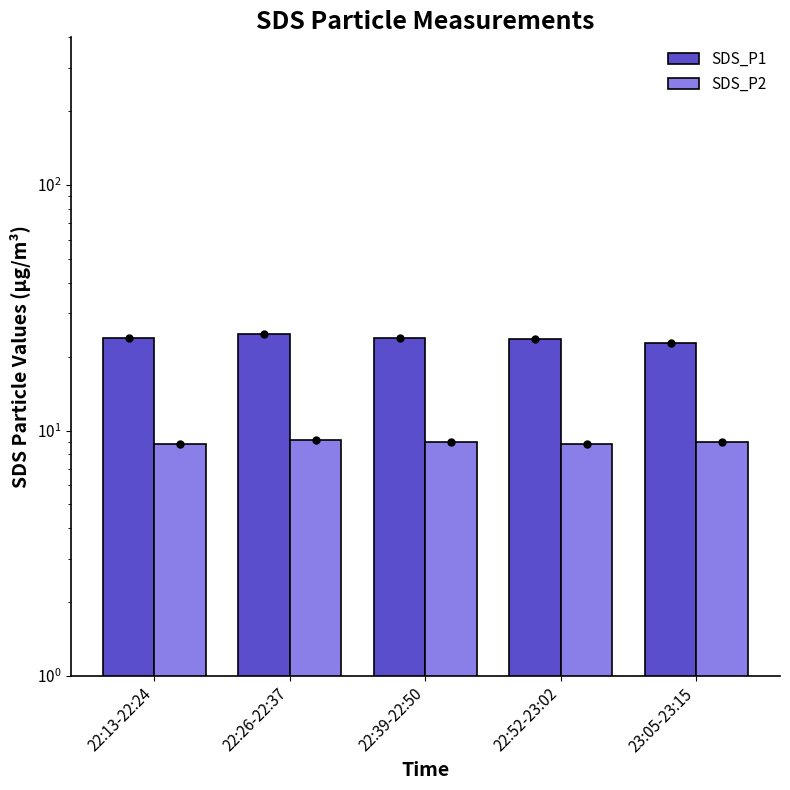

Count the number of data series in this chart.

2